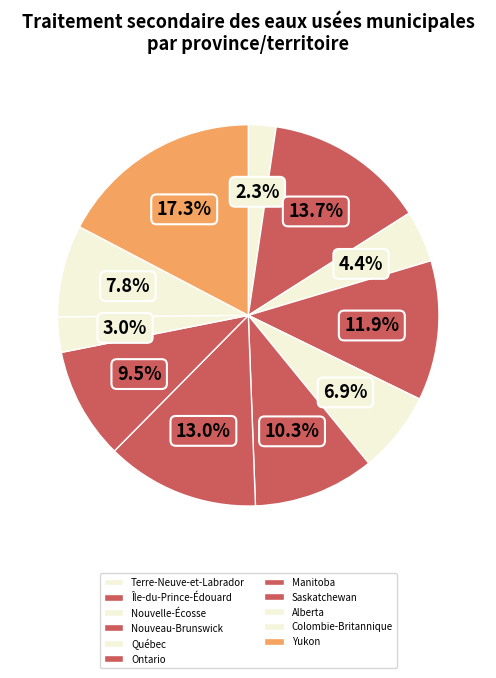

The Colombie-Britannique slice represents 1% of the pie. True or false?

False